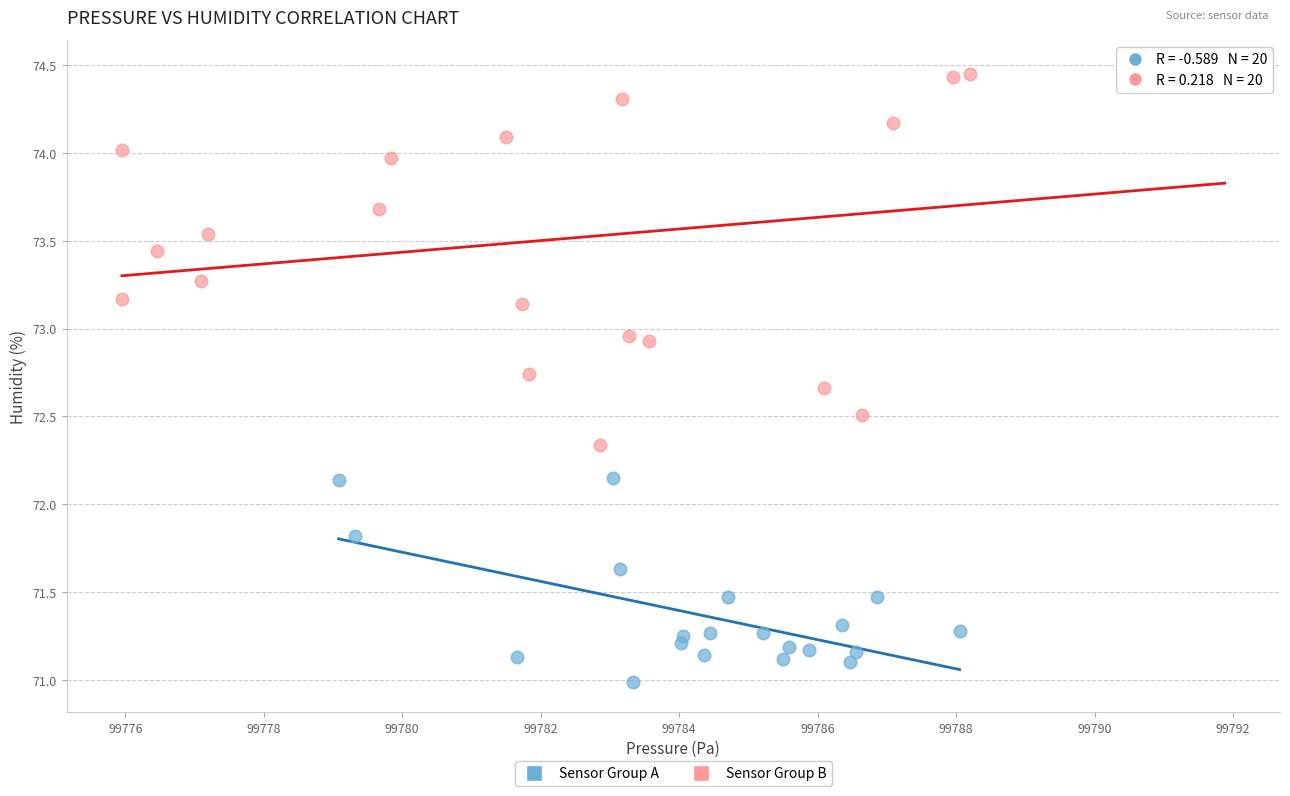

Which series reaches the minimum Y coordinate?

Sensor Group A